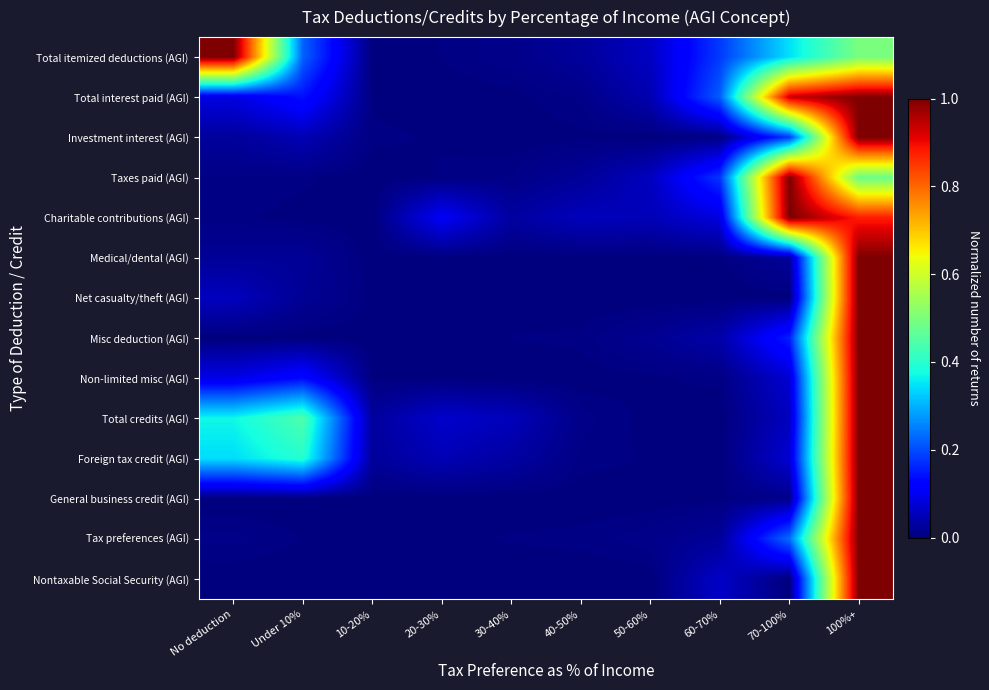

At how many categories does at least one series exceed 0?

10